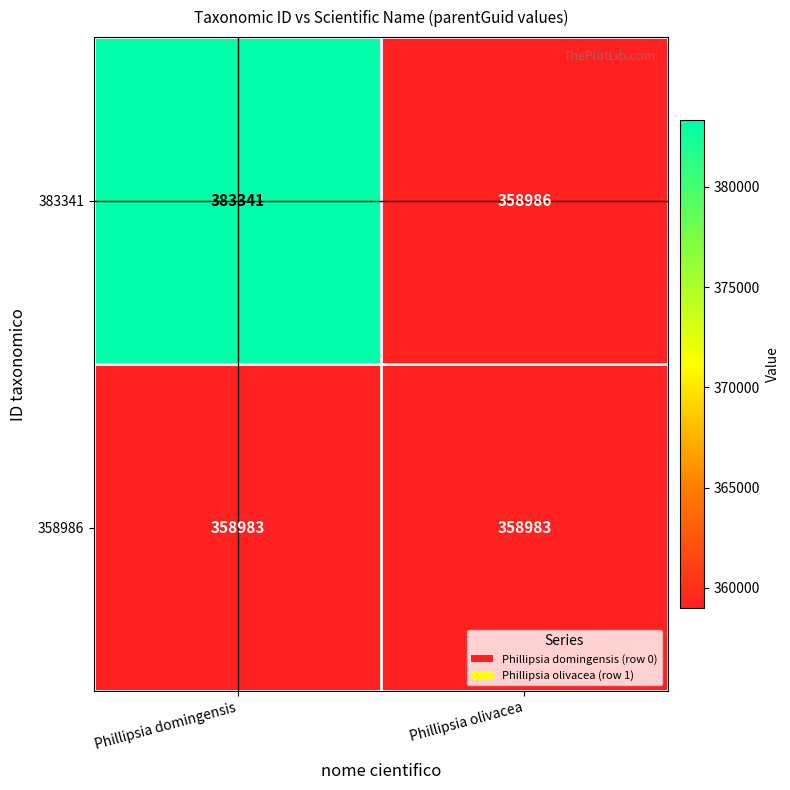

How many series are shown in this chart?

2